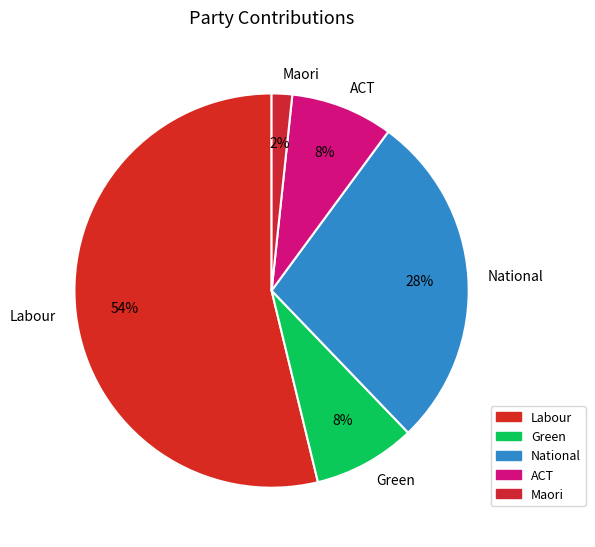

Does any single category account for the majority?

Yes